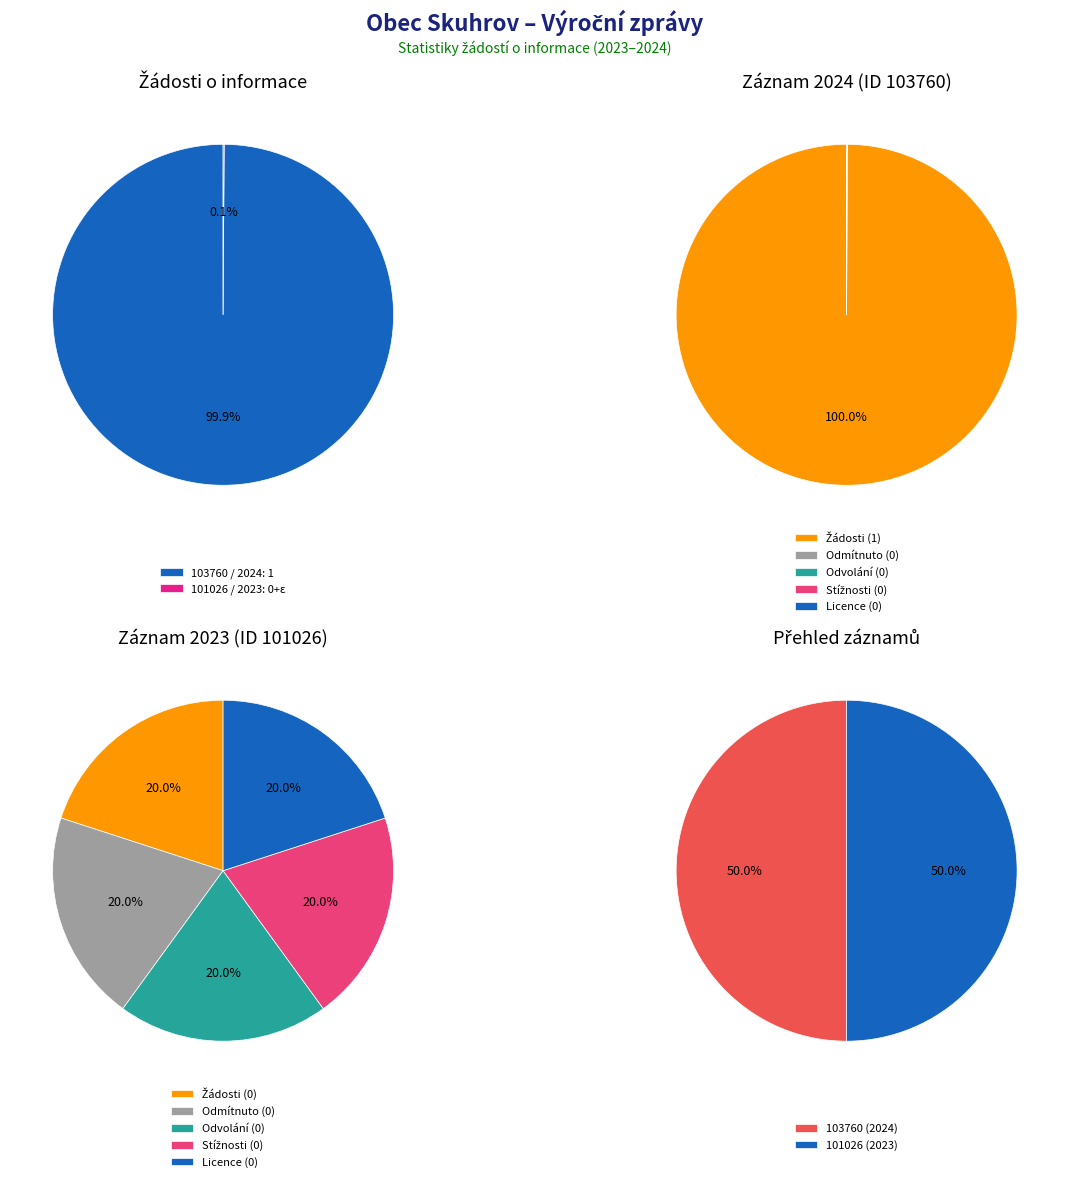

To the nearest percent, what is the average slice percentage?

50%